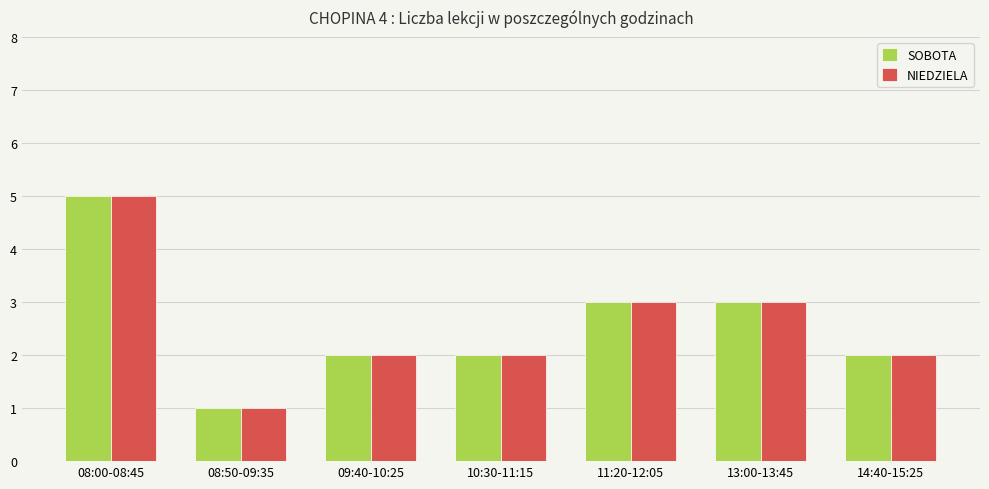

Does the chart contain any negative values?

No